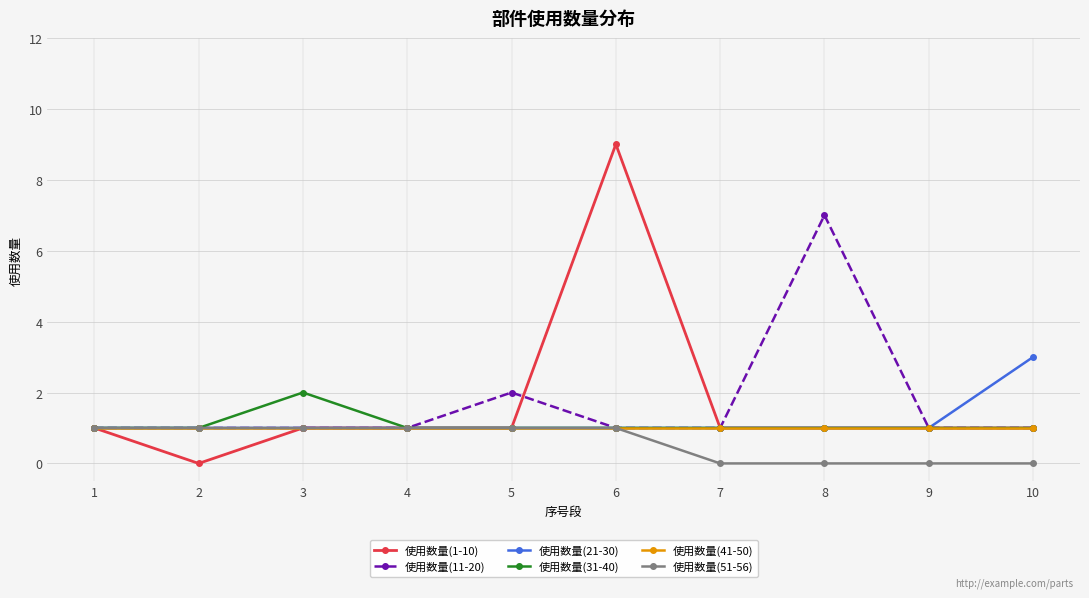

How many lines are shown in the chart?

6